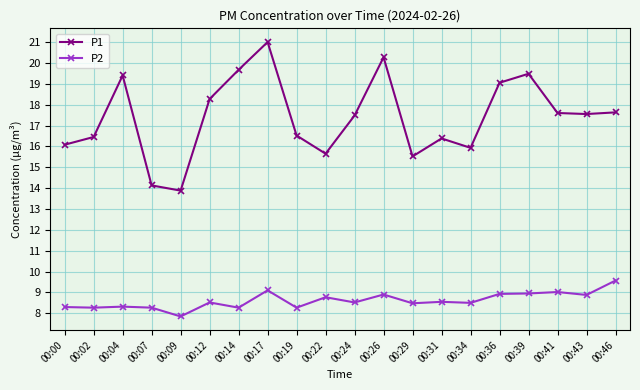

Where does the P2 series first go above 8?

00:00